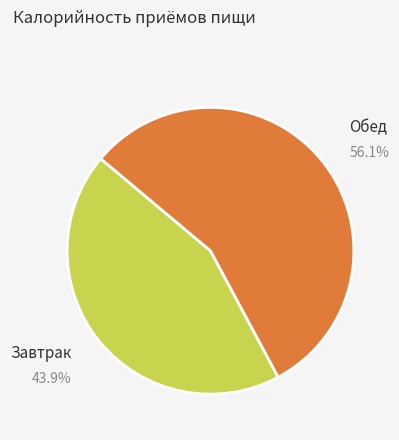

Between Завтрак and Обед, which is larger?

Обед